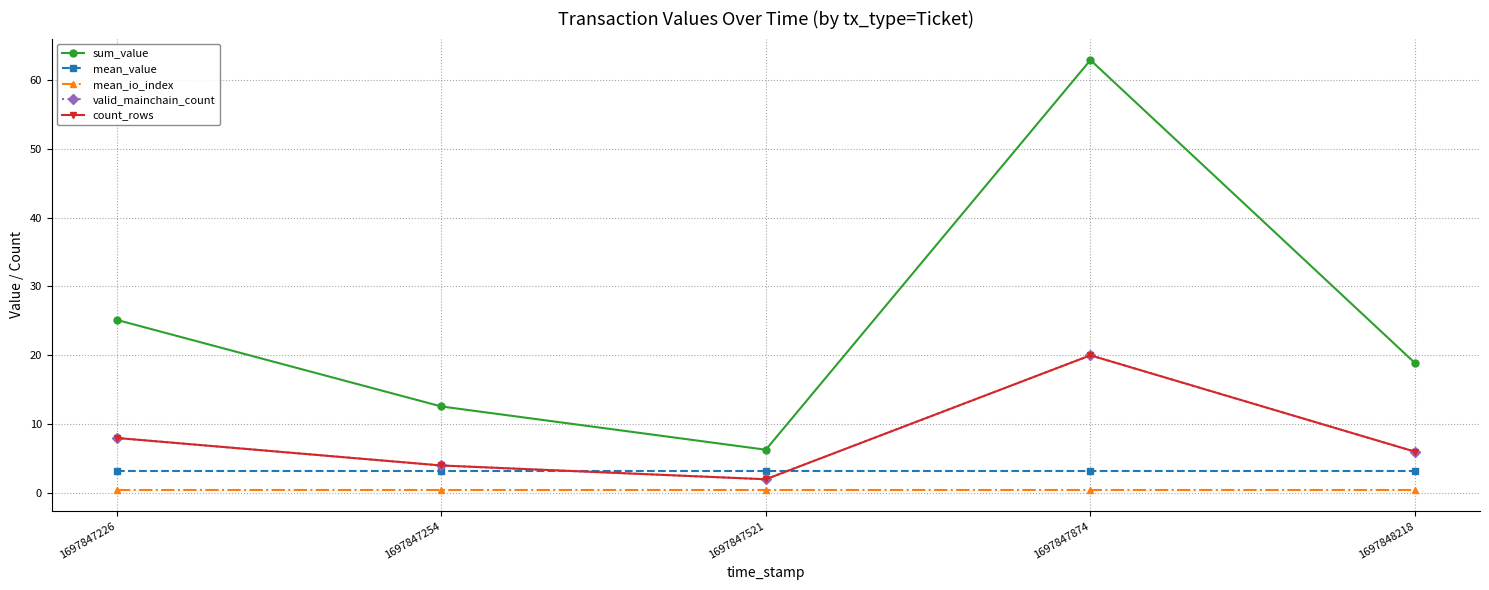

Does the chart have visible grid lines?

Yes